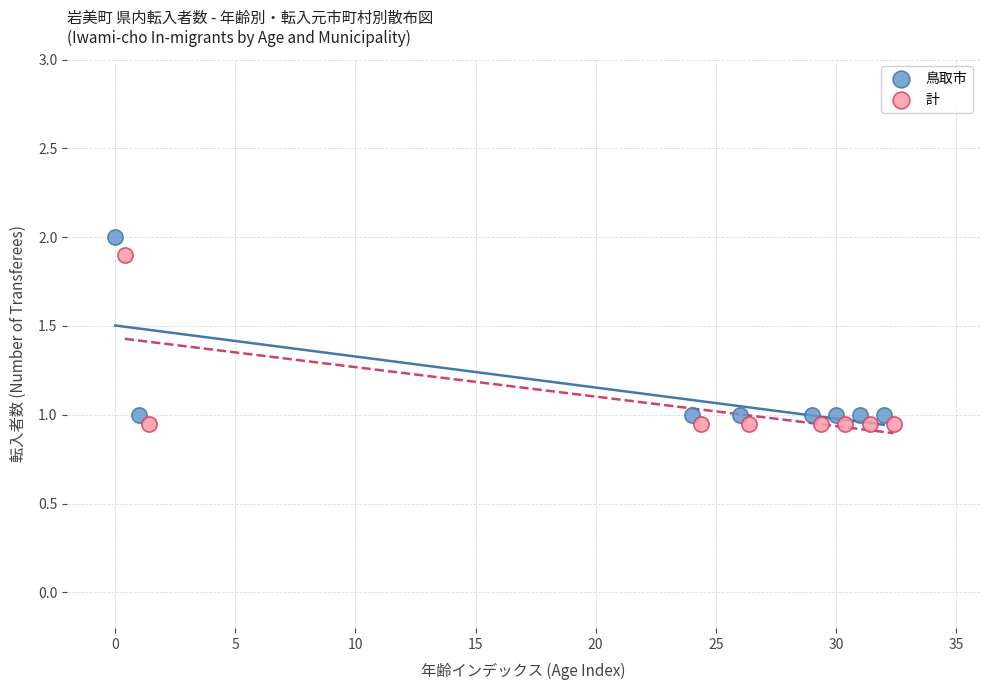

Which series has the widest spread of Y values?

鳥取市